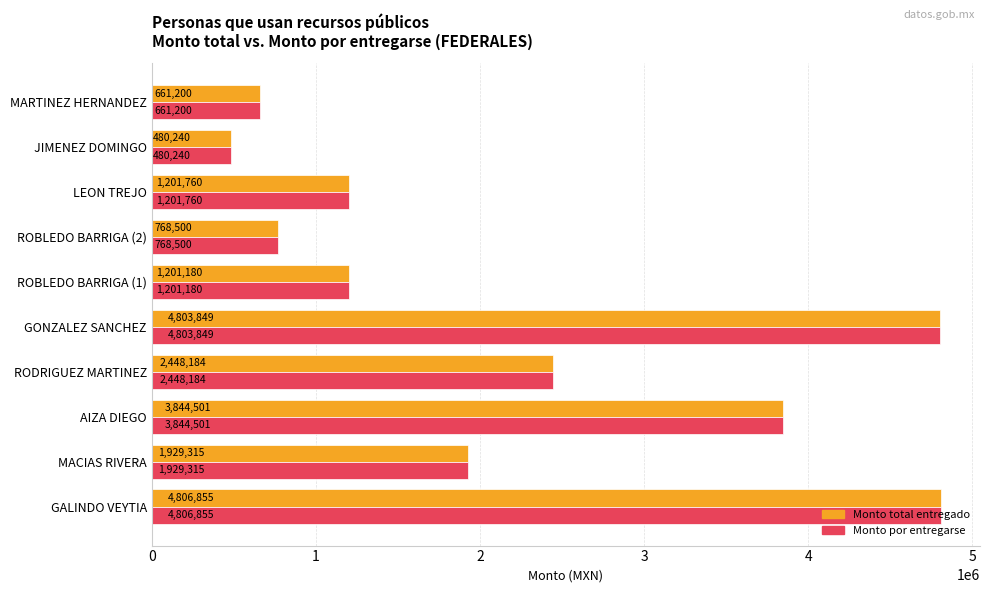

At which label is Monto por entregarse closest to 2643547?

RODRIGUEZ MARTINEZ